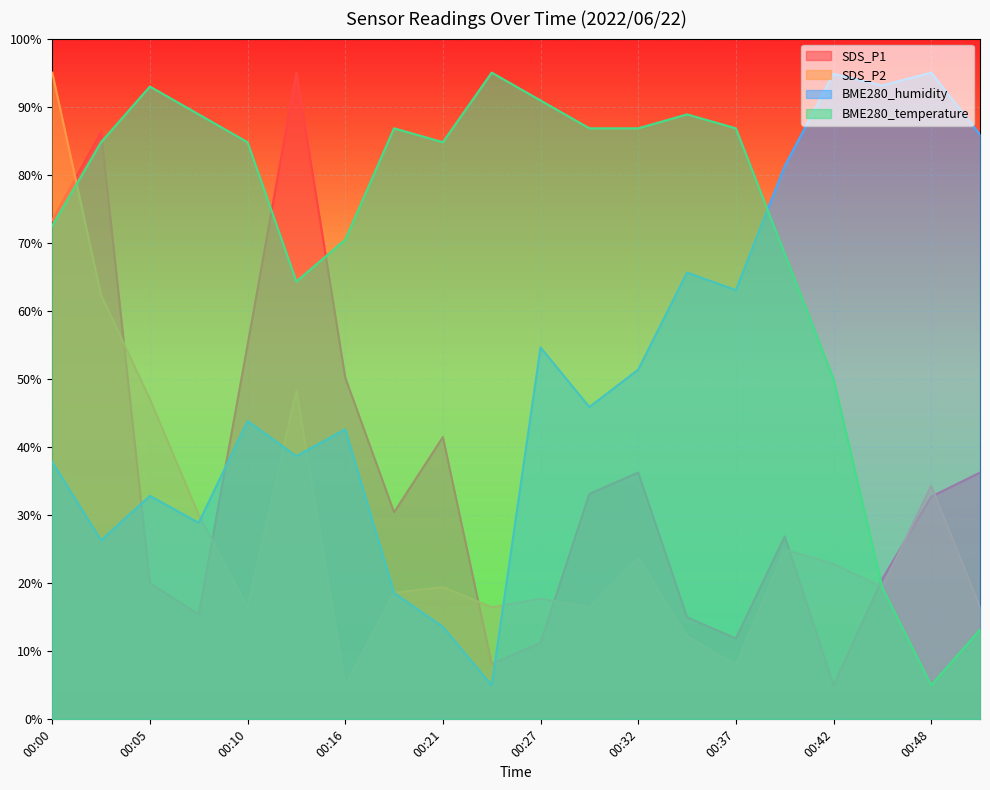

Count the number of categories in the chart.

20